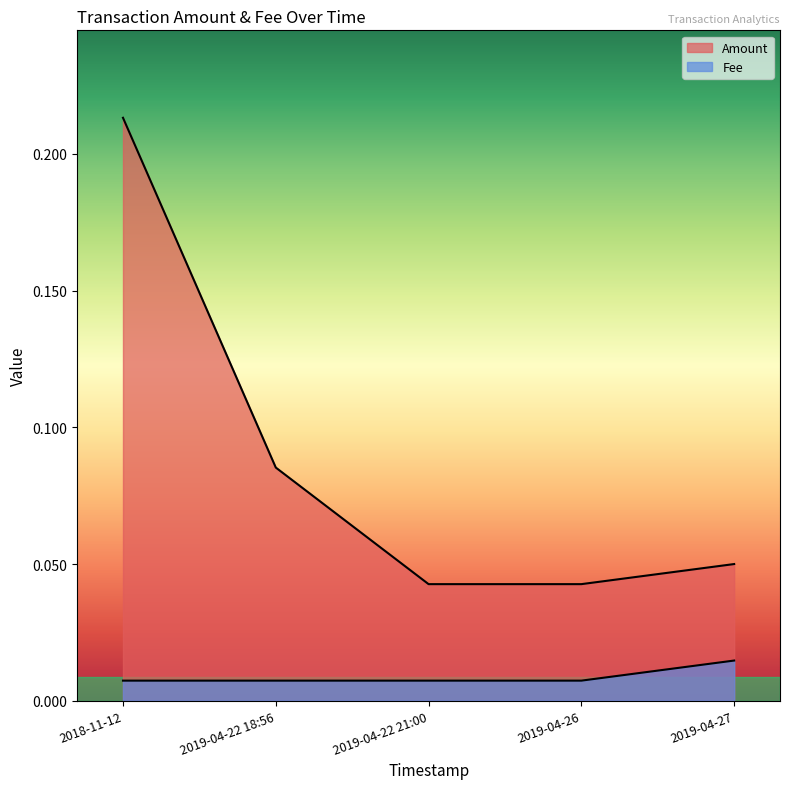

Count the number of data series in this chart.

2